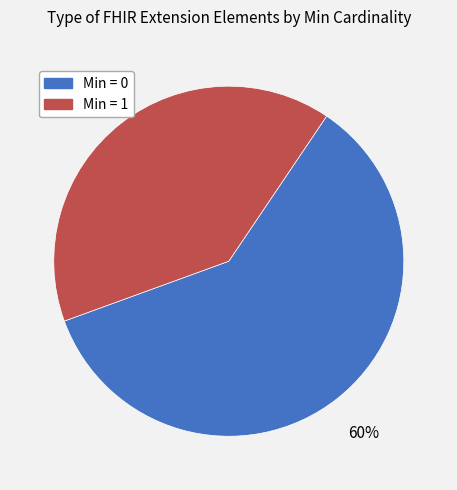

Is there a majority slice in this chart?

Yes